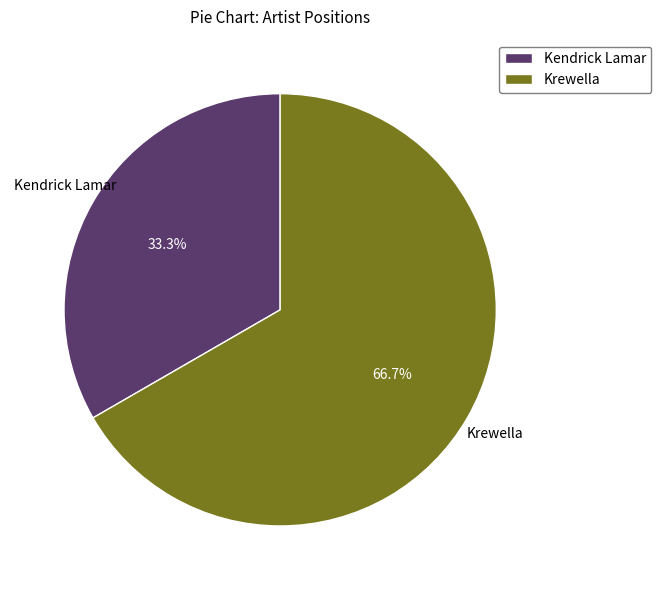

Is it true that Krewella is 80% of the pie?

False